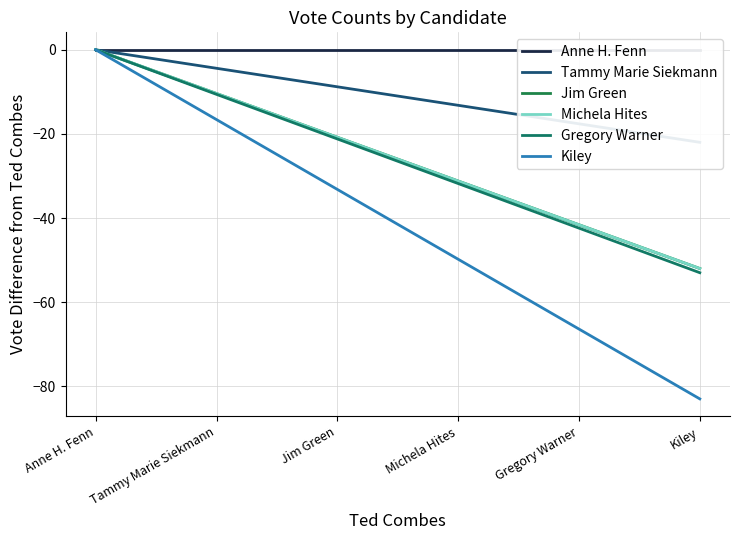

Which has a higher value, Anne H. Fenn or Kiley?

Anne H. Fenn